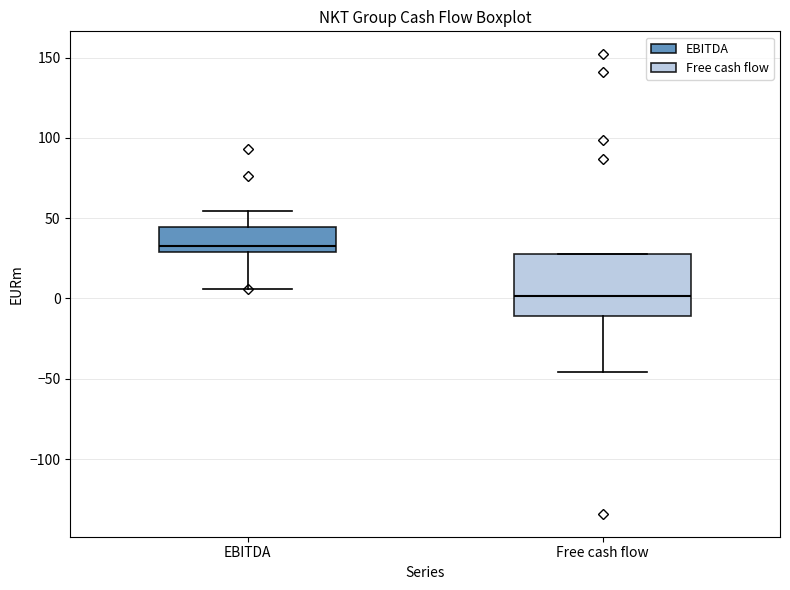

Reading left to right, transcribe this box plot: for each box, give where its median line is, the range the box spans, and where its two whiskers end, as read against the y-axis. The values are not printed on the chart, so give them approximately, as read against the axis.

EBITDA: median 35, box 30 to 45, whiskers 5 to 55
Free cash flow: median 0, box -10 to 25, whiskers -45 to 30